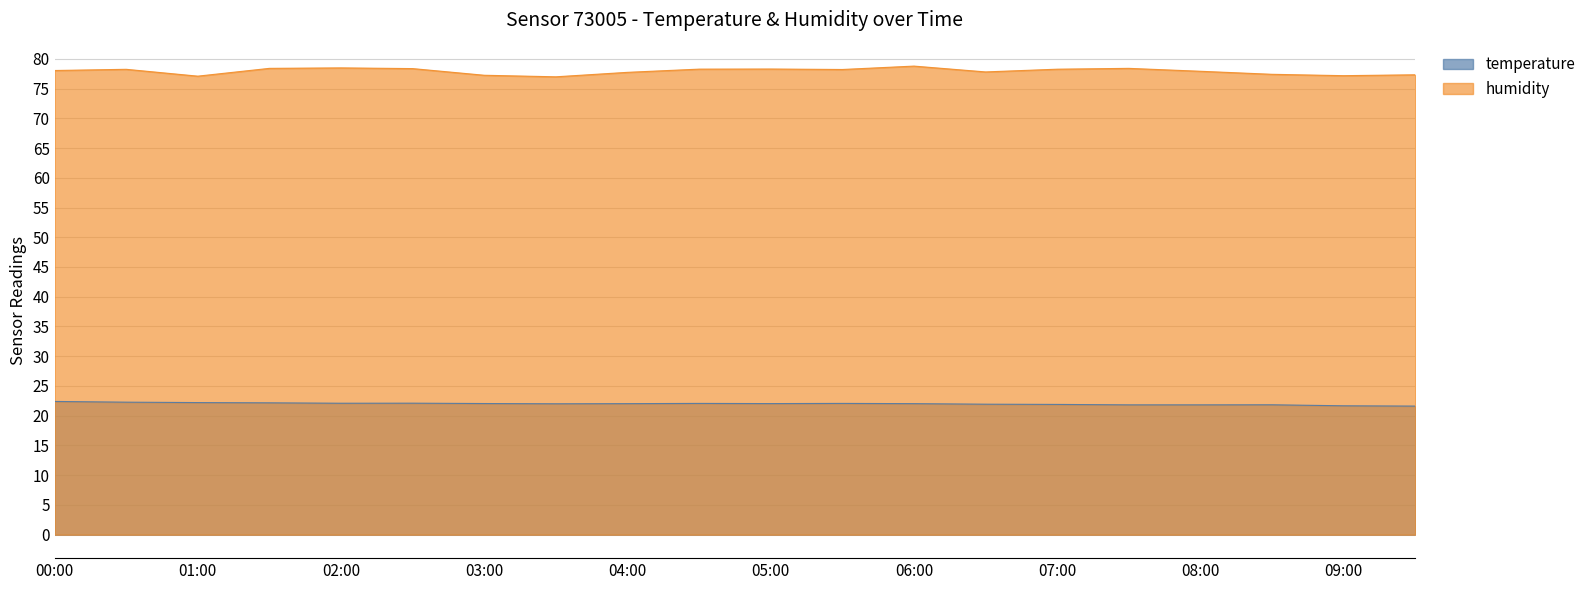

What is the total value across all series at 02:30?

100.5